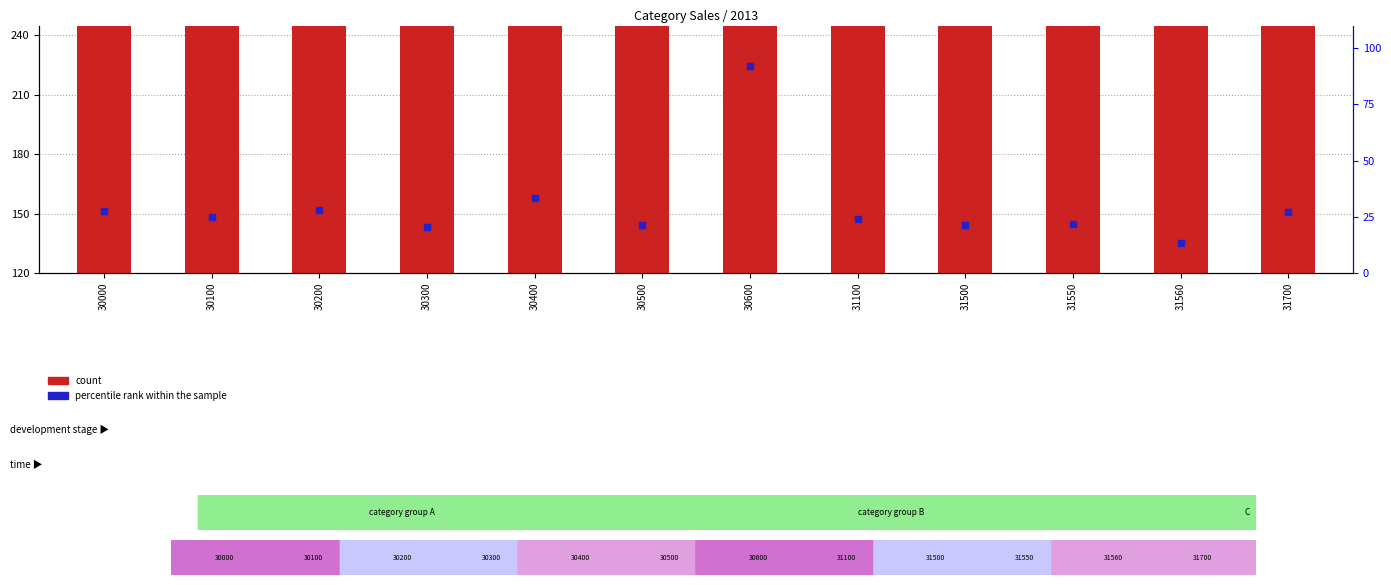

At which category is the sum across all series the highest?

30600